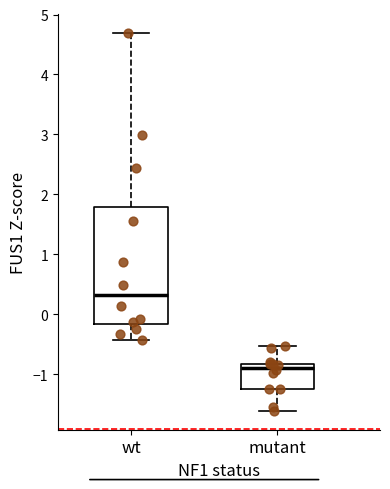

Which box is the tallest, from its lower edge to its upper edge?

wt